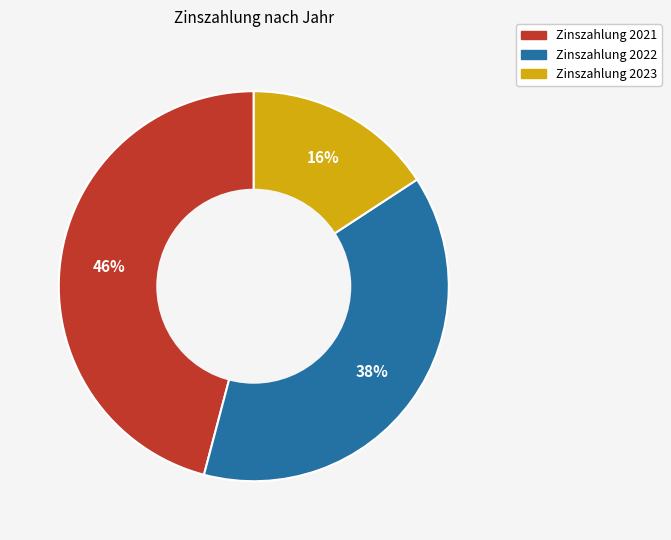

To the nearest percent, what is the average slice percentage?

33%